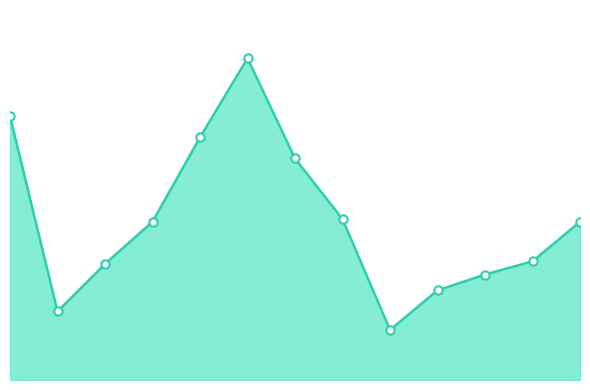

What is the change in value from 10 to 3?

+10